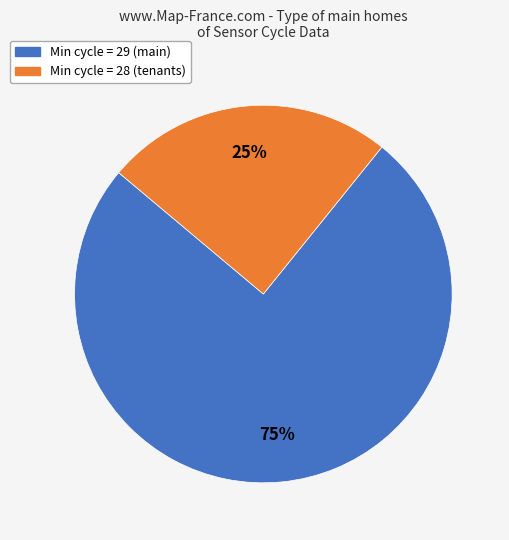

Is there any slice that represents more than half of the pie?

Yes